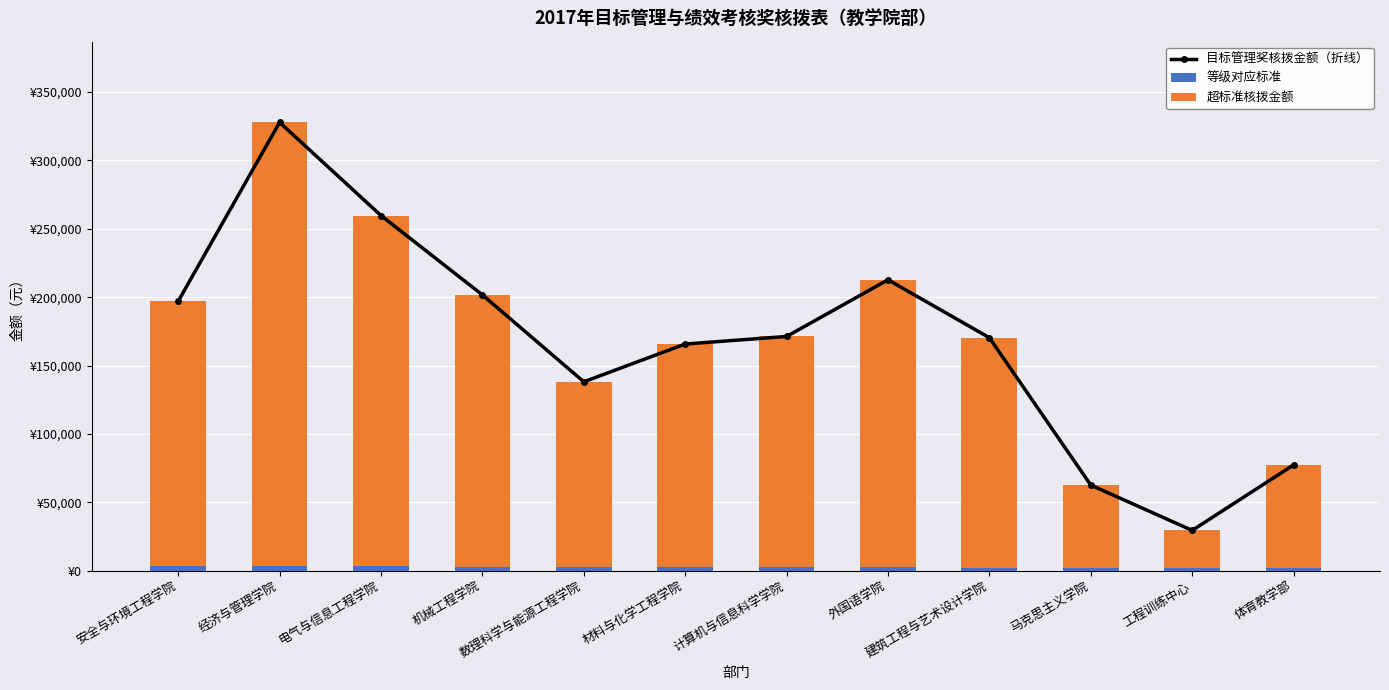

What are all the series names shown in the legend?

目标管理奖核拨金额（折线）, 等级对应标准, 超标准核拨金额